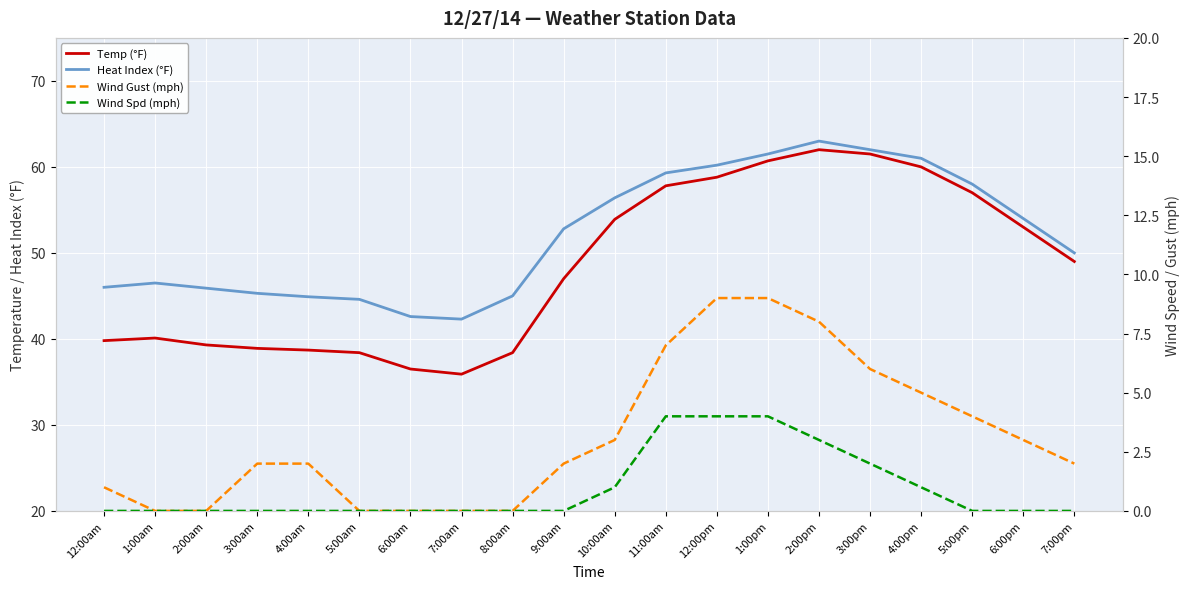

Where is the first local minimum for Temp (°F)?

7:00am